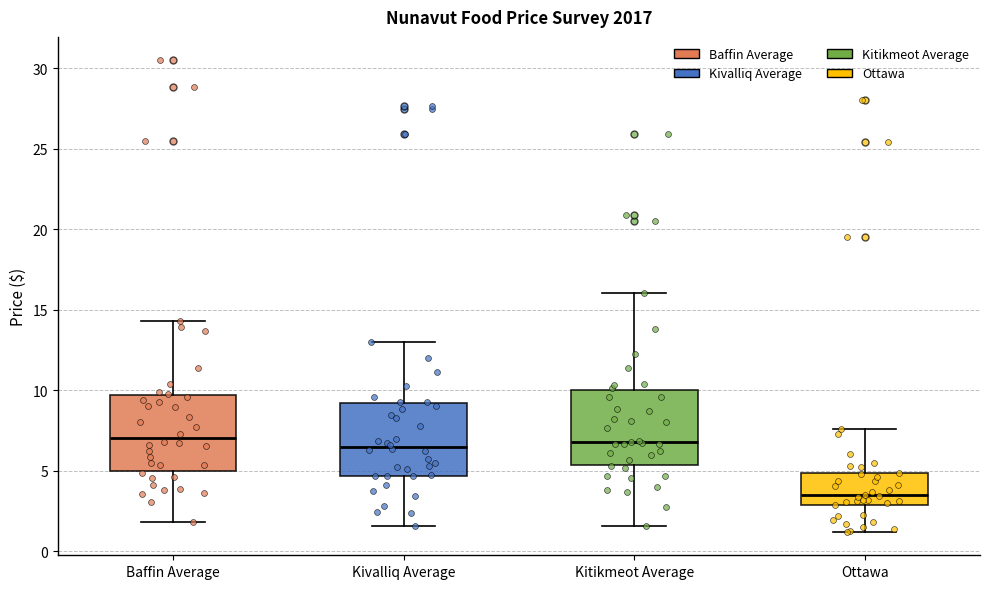

Reading left to right, transcribe this box plot: for each box, give where its median line is, the range the box spans, and where its two whiskers end, as read against the y-axis. The values are not printed on the chart, so give them approximately, as read against the axis.

Baffin Average: median 7.0, box 5.0 to 9.5, whiskers 2.0 to 14.5
Kivalliq Average: median 6.5, box 4.5 to 9.0, whiskers 1.5 to 13.0
Kitikmeot Average: median 7.0, box 5.5 to 10.0, whiskers 1.5 to 16.0
Ottawa: median 3.5, box 3.0 to 5.0, whiskers 1.0 to 7.5